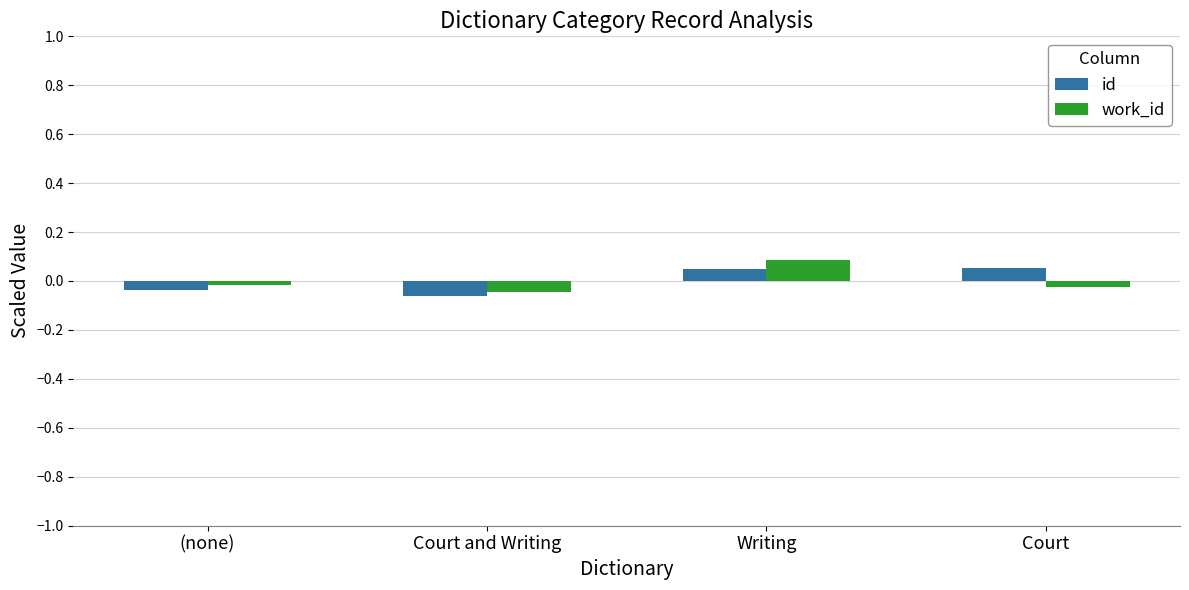

How many groups of bars are there?

4